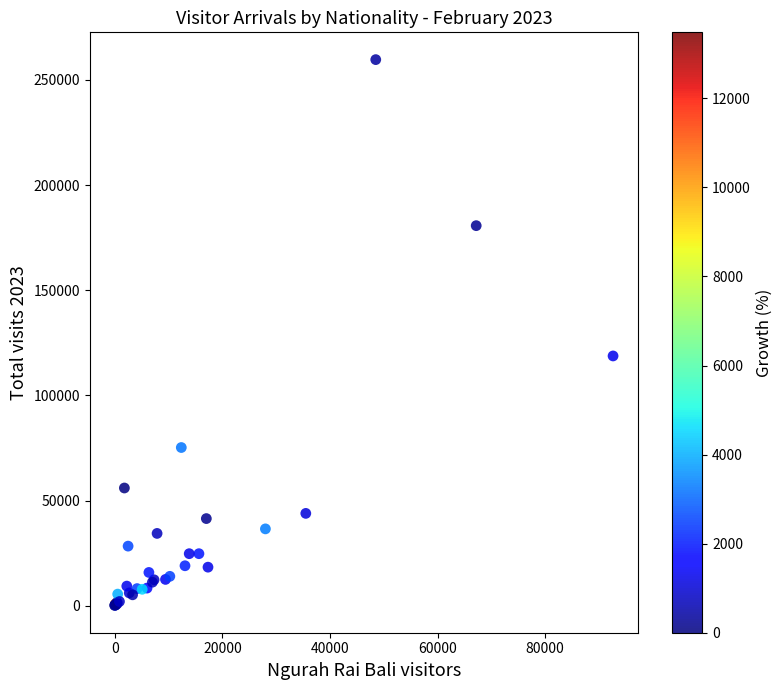

What Y value in the scatter plot is closest to 129872?

118734